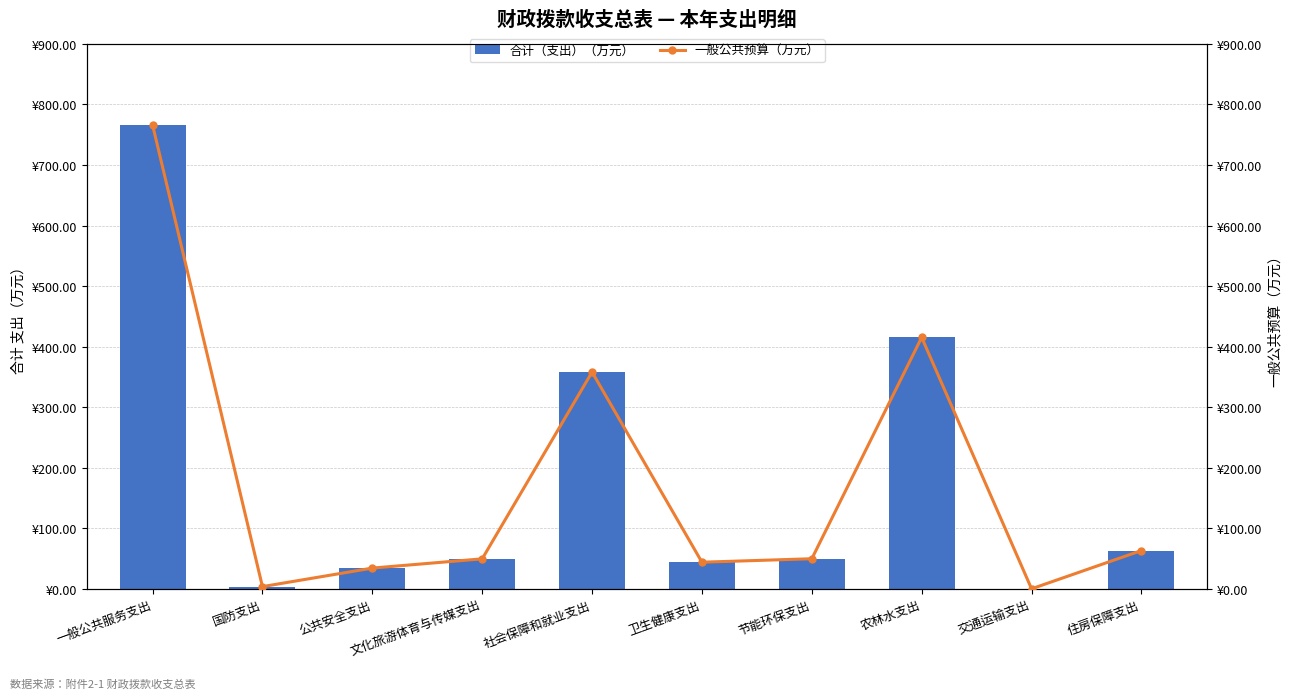

What is the difference between the maximum and minimum values in the 合计（支出）（万元） series?

765.6